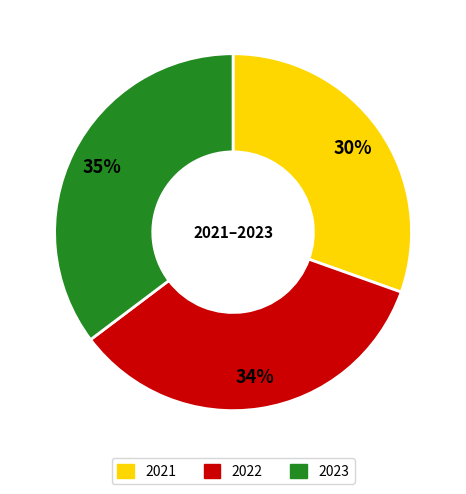

To the nearest percent, what is the difference between the largest and smallest slice percentages?

5%